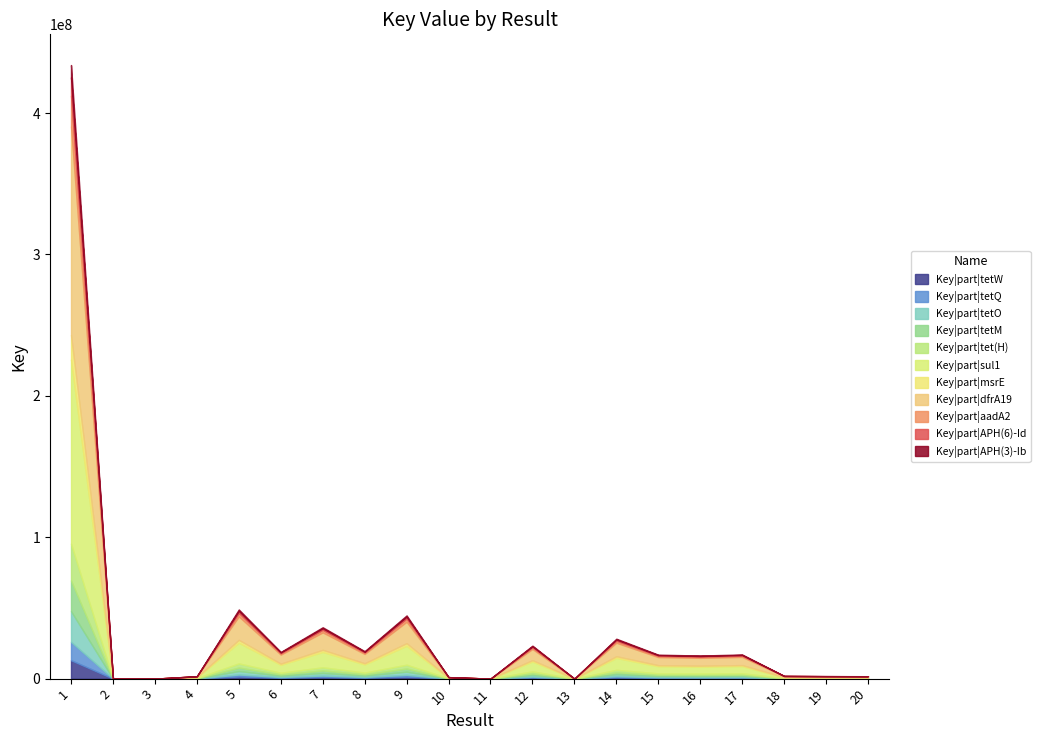

The chart shows a value of 48914389 at 5. True or false?

True